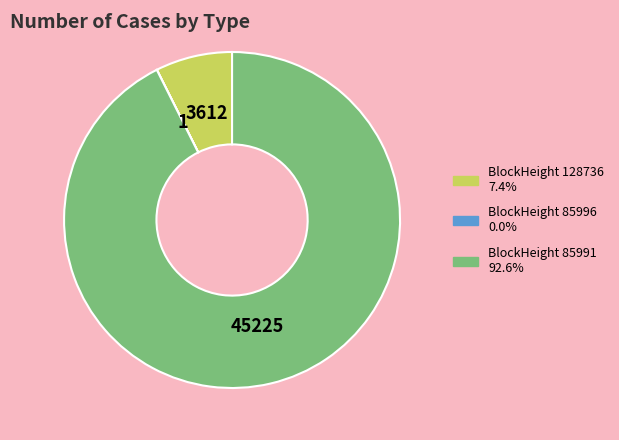

Does any single category account for the majority?

Yes